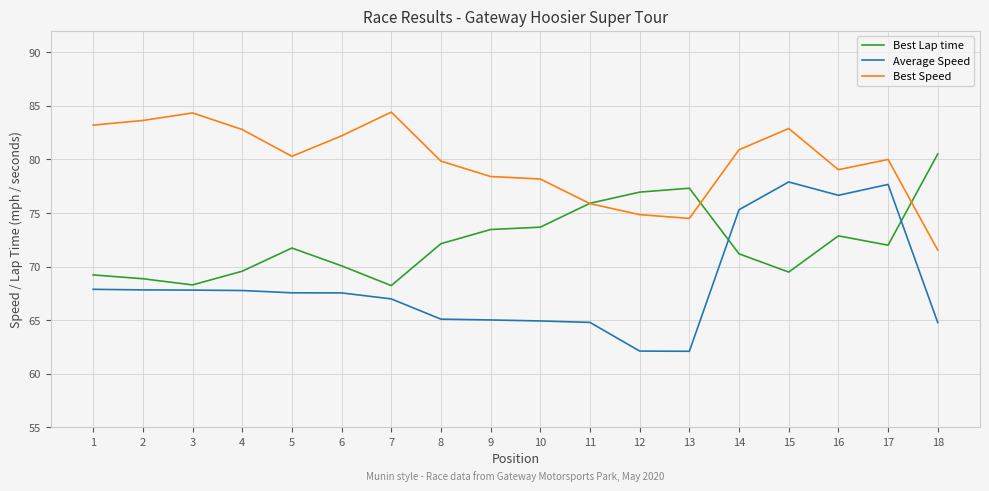

What is the sum of all Best Speed values?

1436.9